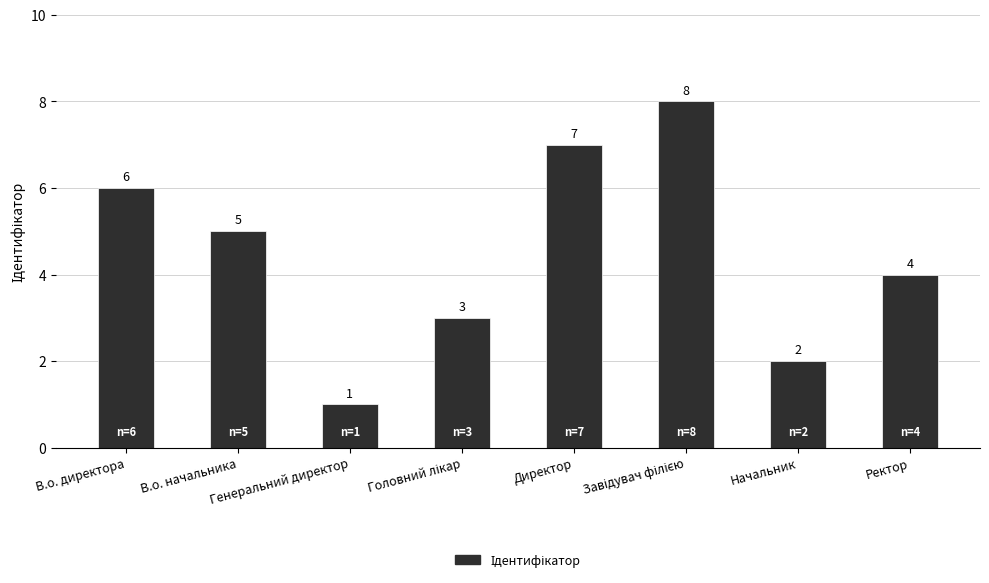

What is the value of the 4th bar from the left?

3